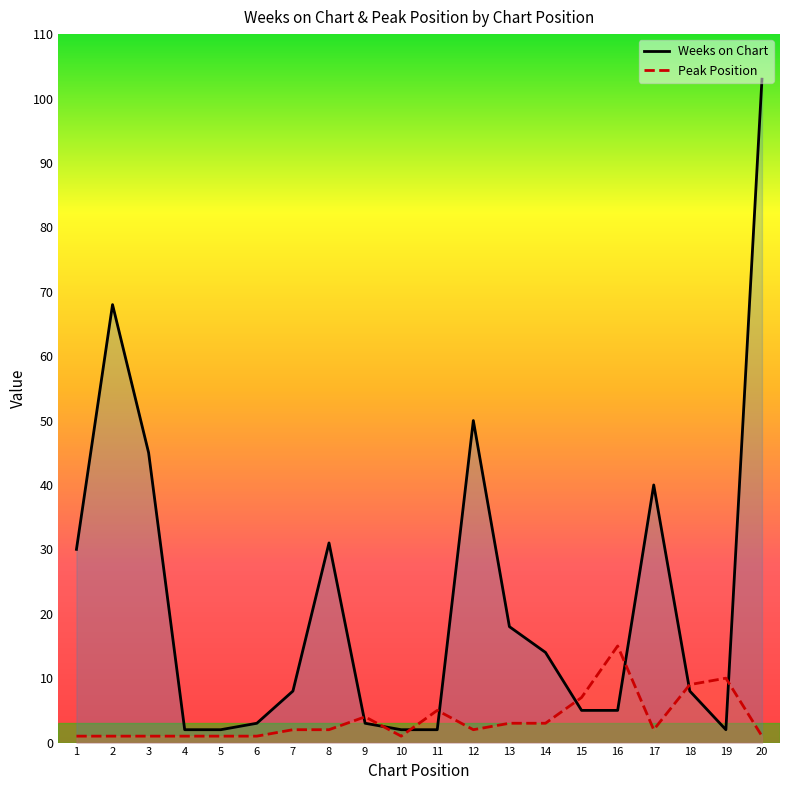

Does the chart have visible grid lines?

No